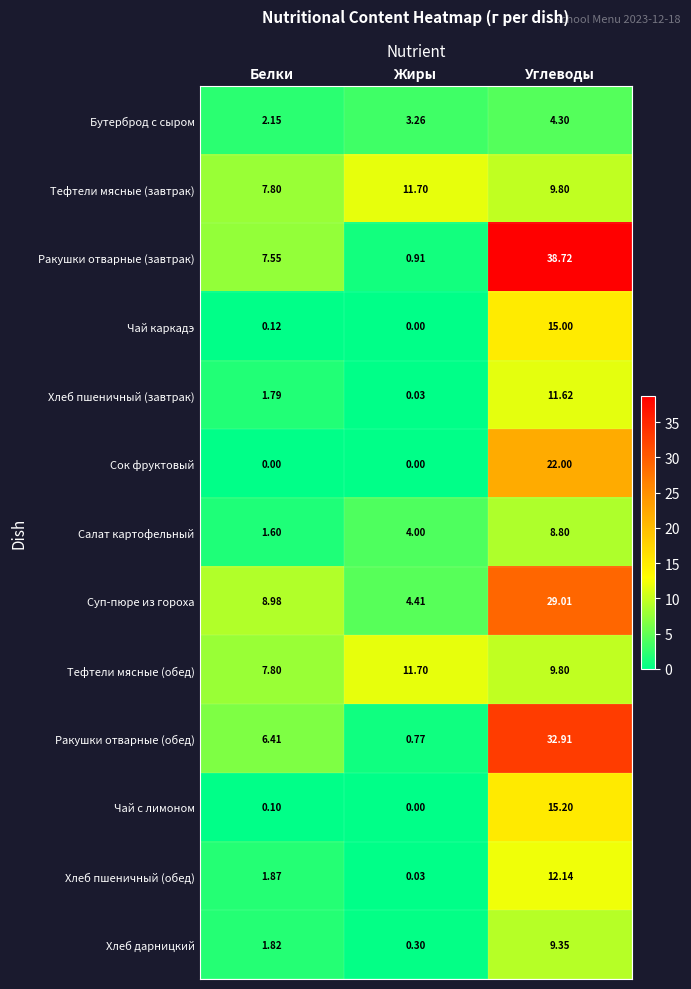

At which label does Бутерброд с сыром reach its minimum?

Белки